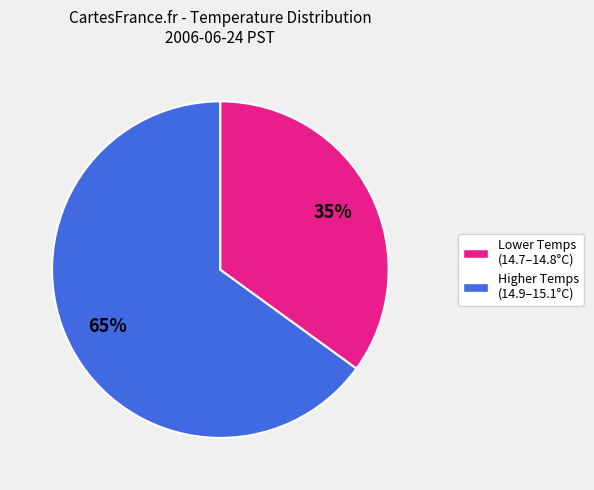

To the nearest percent, what is the difference between the largest and smallest slice percentages?

30%